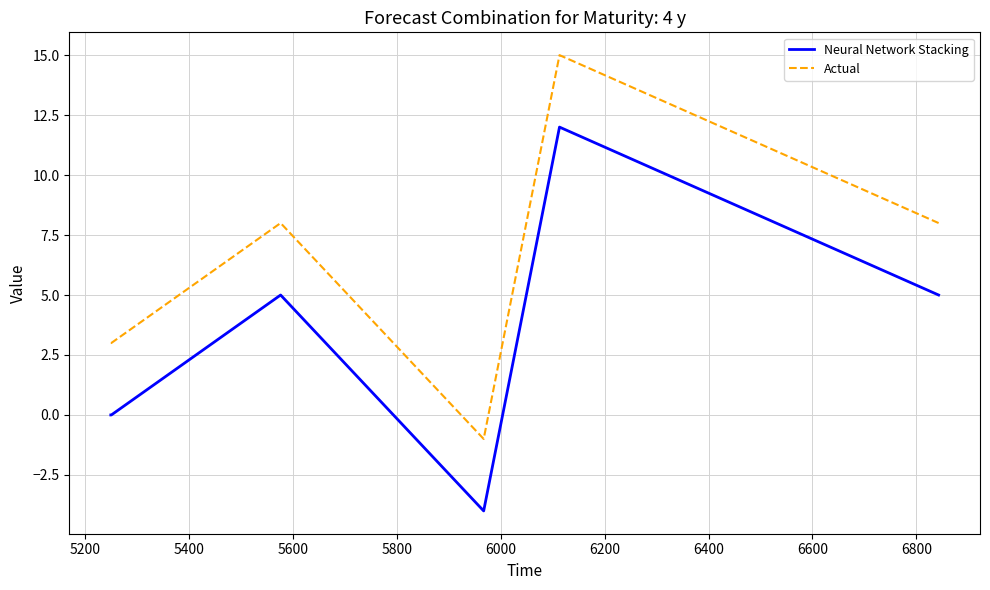

What is the difference between the second highest and minimum values in the Neural Network Stacking series?

9